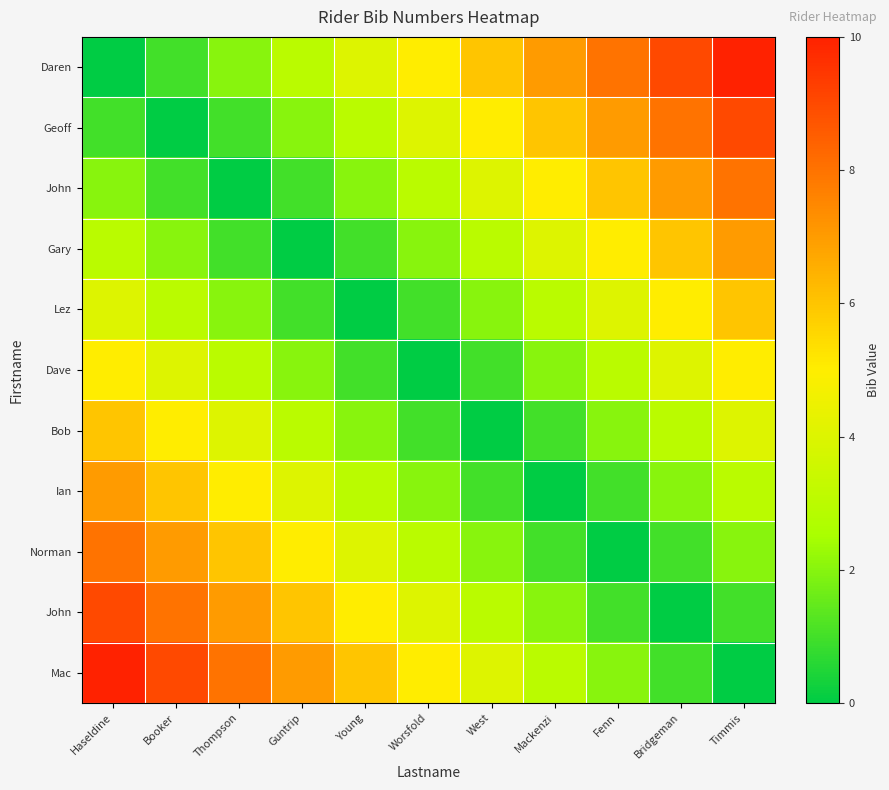

Between Haseldine and Thompson, which is larger?

Thompson